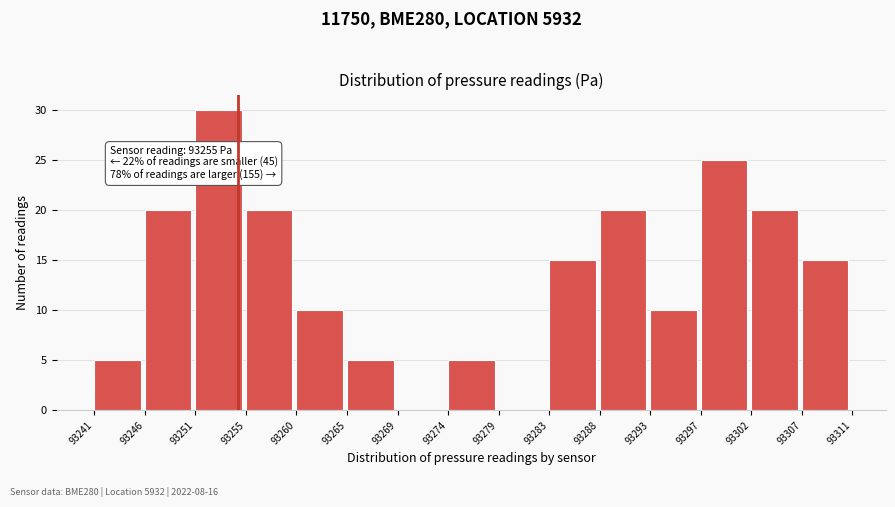

Reading left to right, list all the values displayed in this chart.

93241=5	93246=20	93251=30	93255=20	93260=10	93265=5	93269=0	93274=5	93279=0	93283=15	93288=20	93293=10	93297=25	93302=20	93307=15